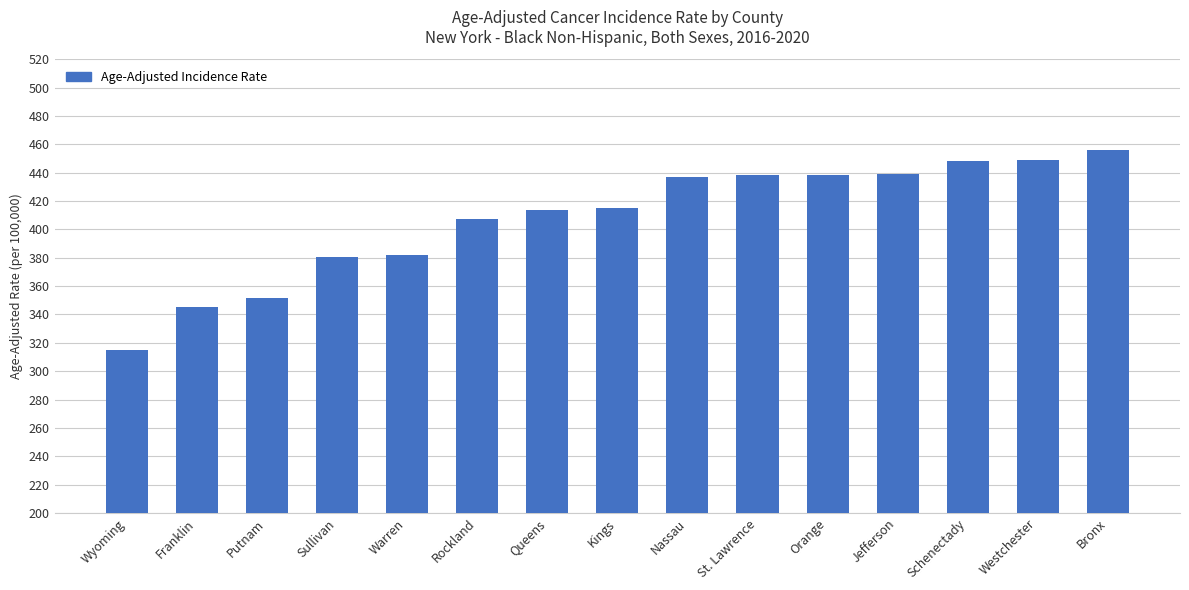

How many data points are less than 415?

7